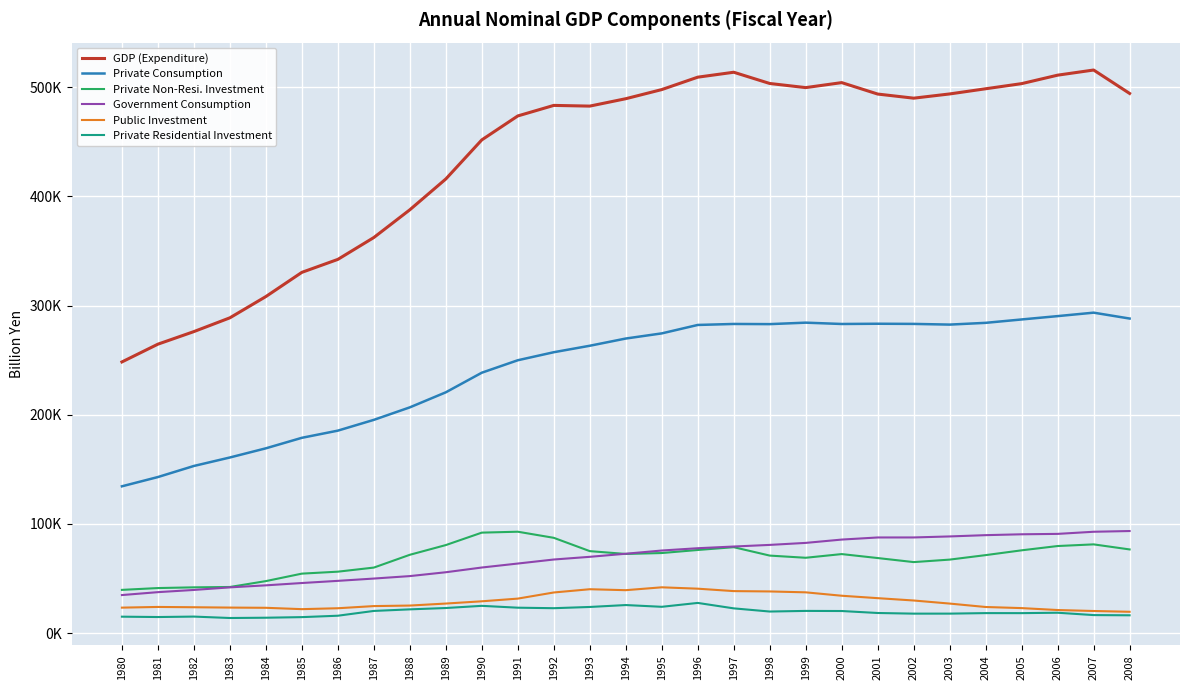

Which category has the lowest value across all series?

1983